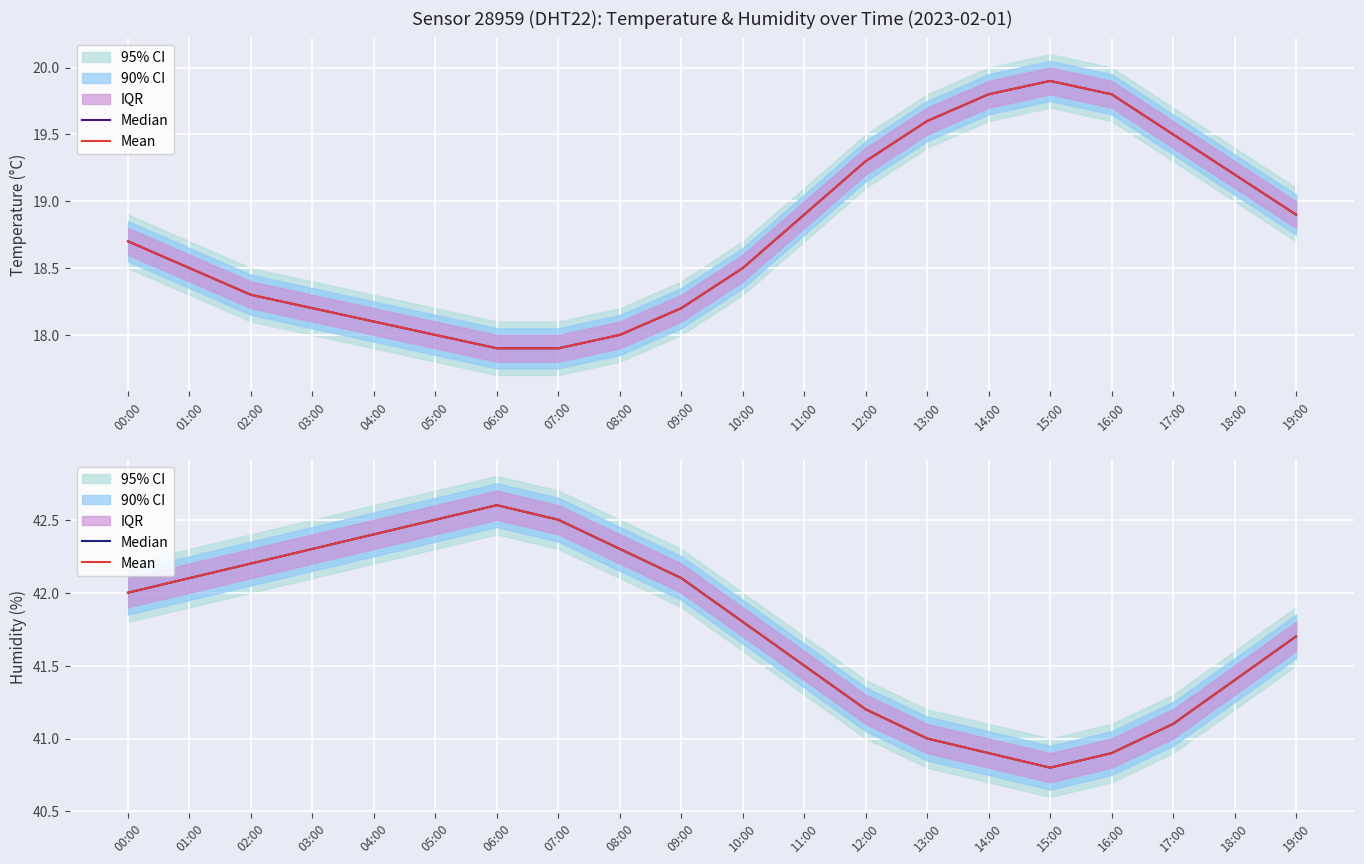

Does the chart display data point markers on the line(s)?

No